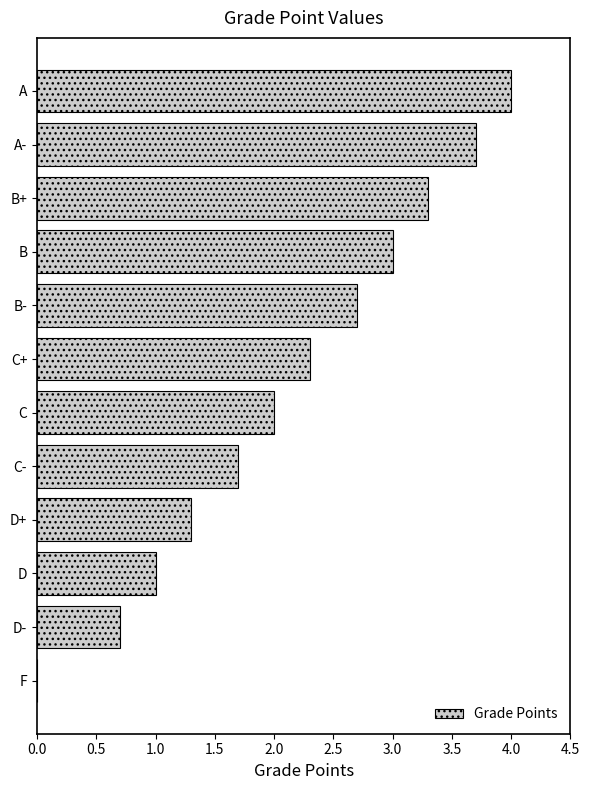

Count the number of data series in this chart.

1